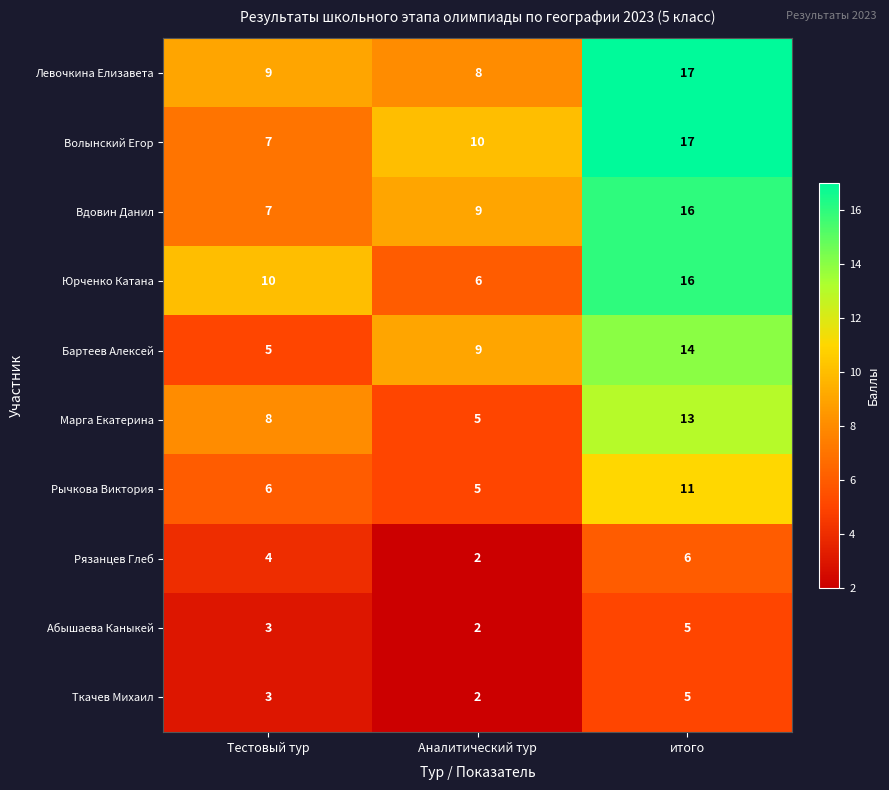

What is the spread (max minus min) of values at Тестовый тур?

7